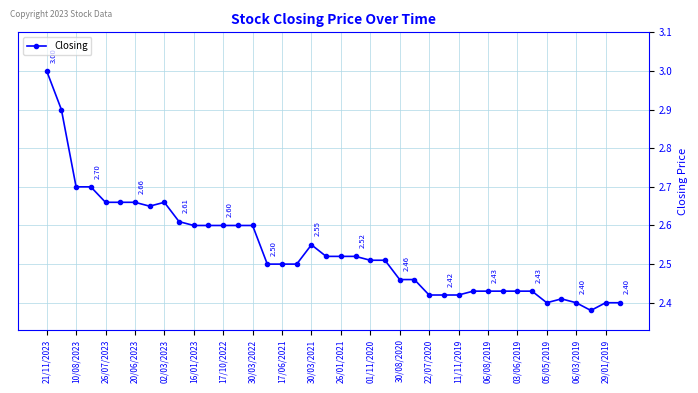

What is the difference between the second highest and second lowest values?

0.5